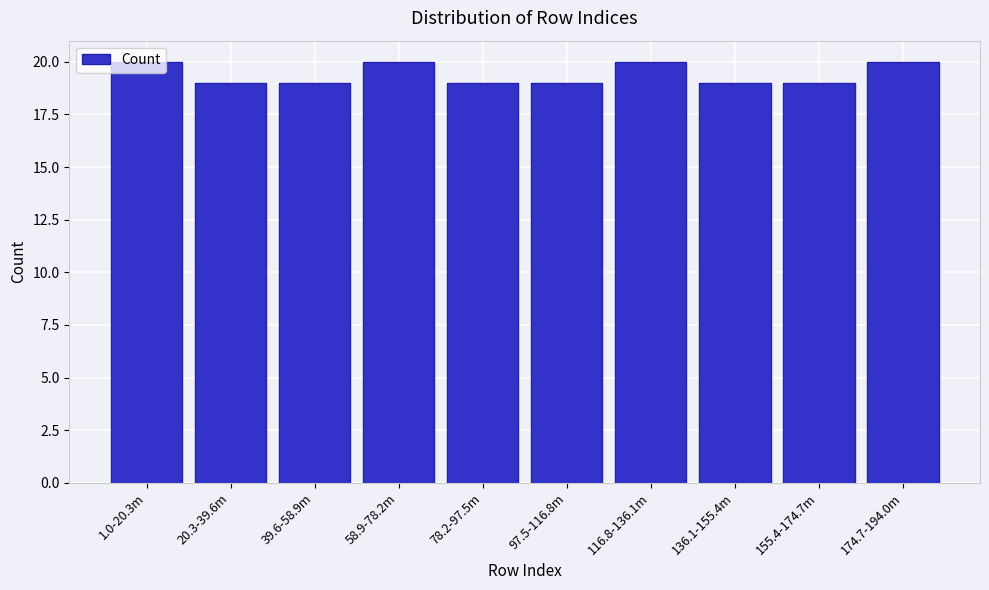

True or false: the data shows 19 at 155.4-174.7m.

True